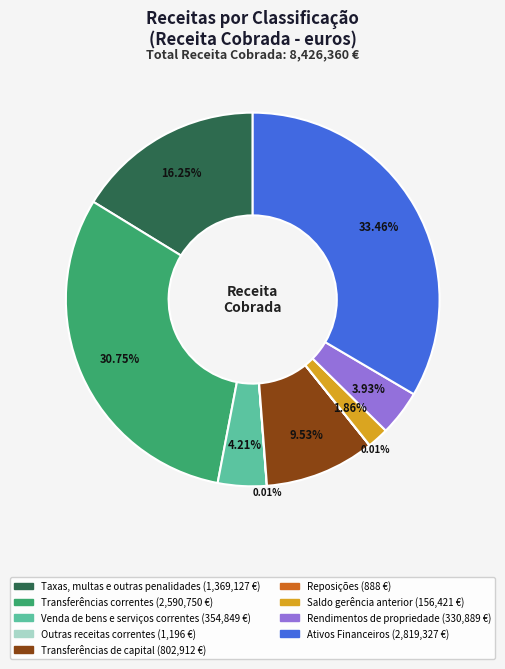

Does Venda de bens e serviços correntes account for over 50% of the chart?

No